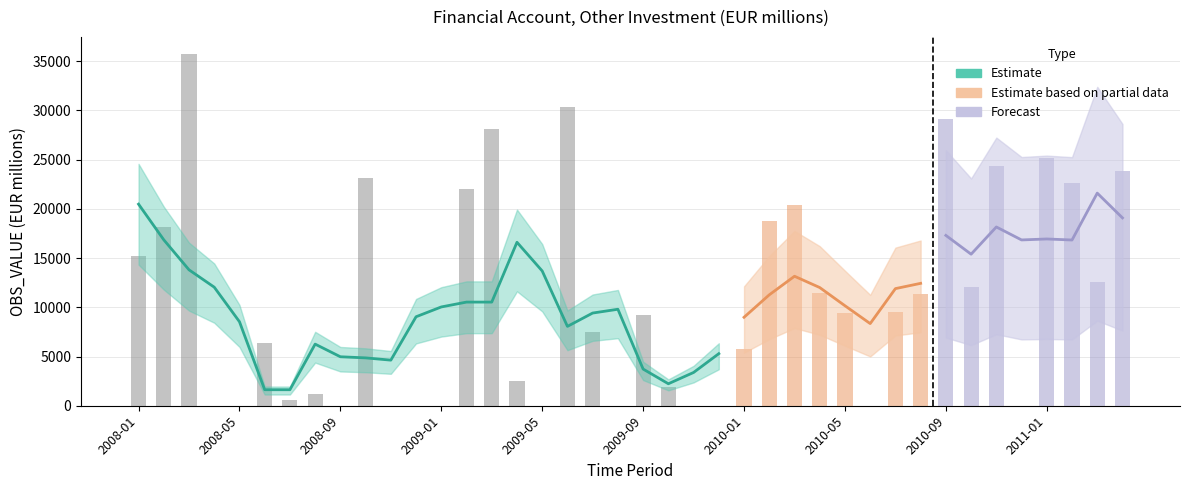

How many data points are less than 9436?

20